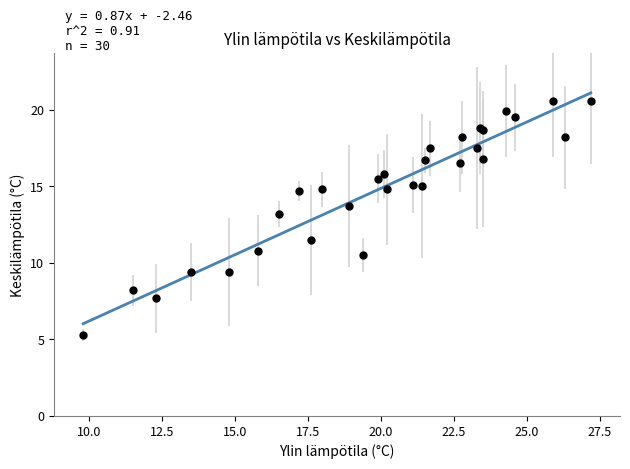

What Y value in the scatter plot is closest to 12?

11.5